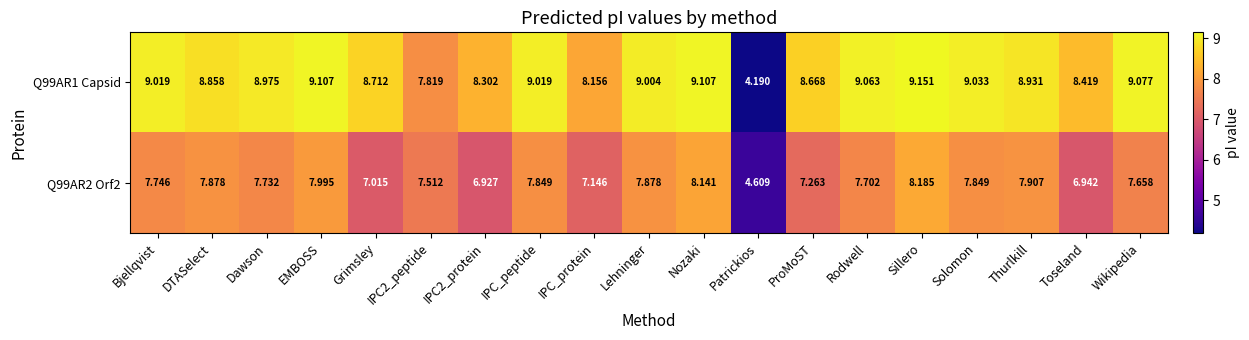

At how many categories does at least one series exceed 5?

18